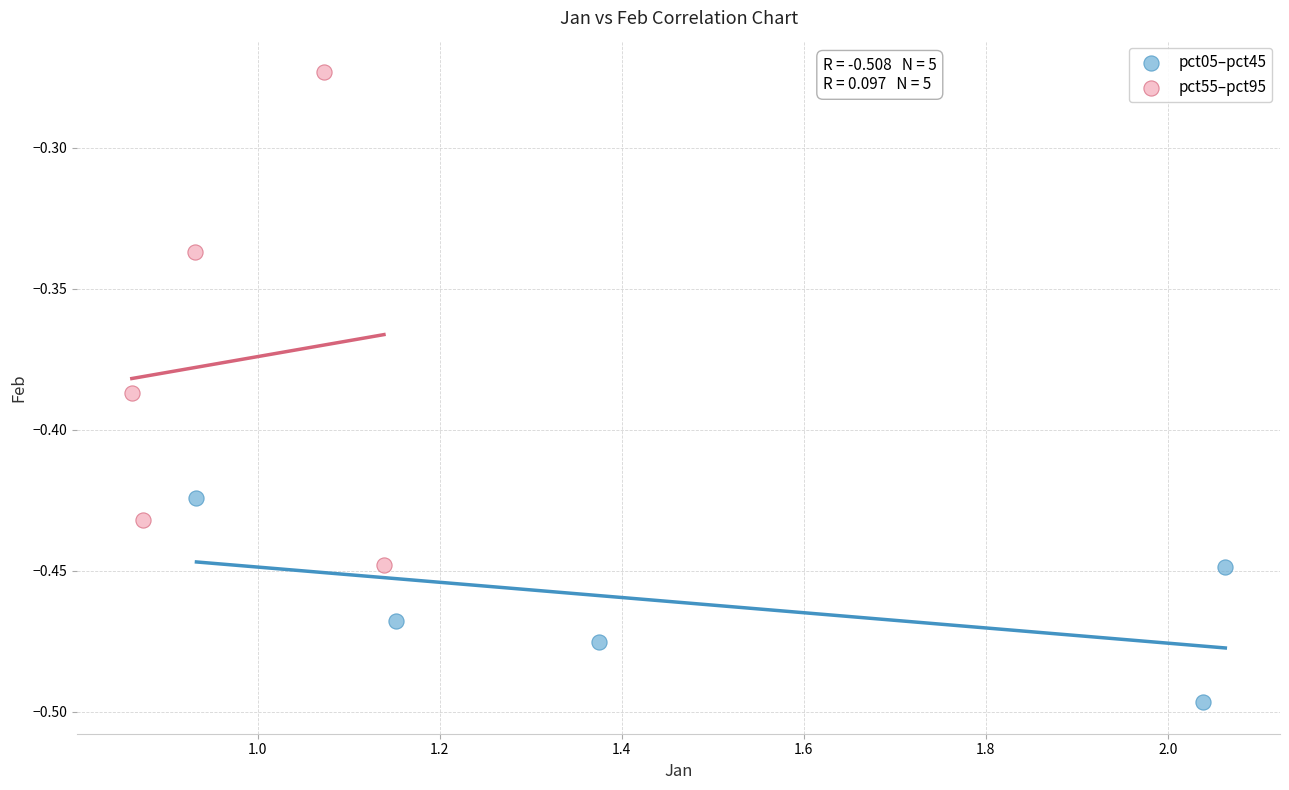

Which series has the largest Y range (max minus min)?

pct55–pct95